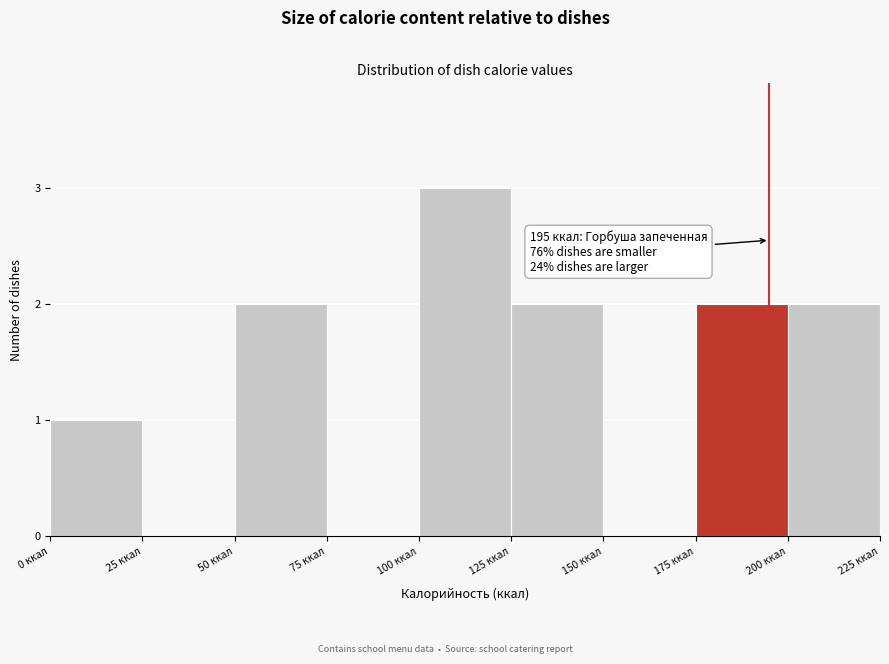

Which range on the x-axis has the tallest bar?

100 to 125